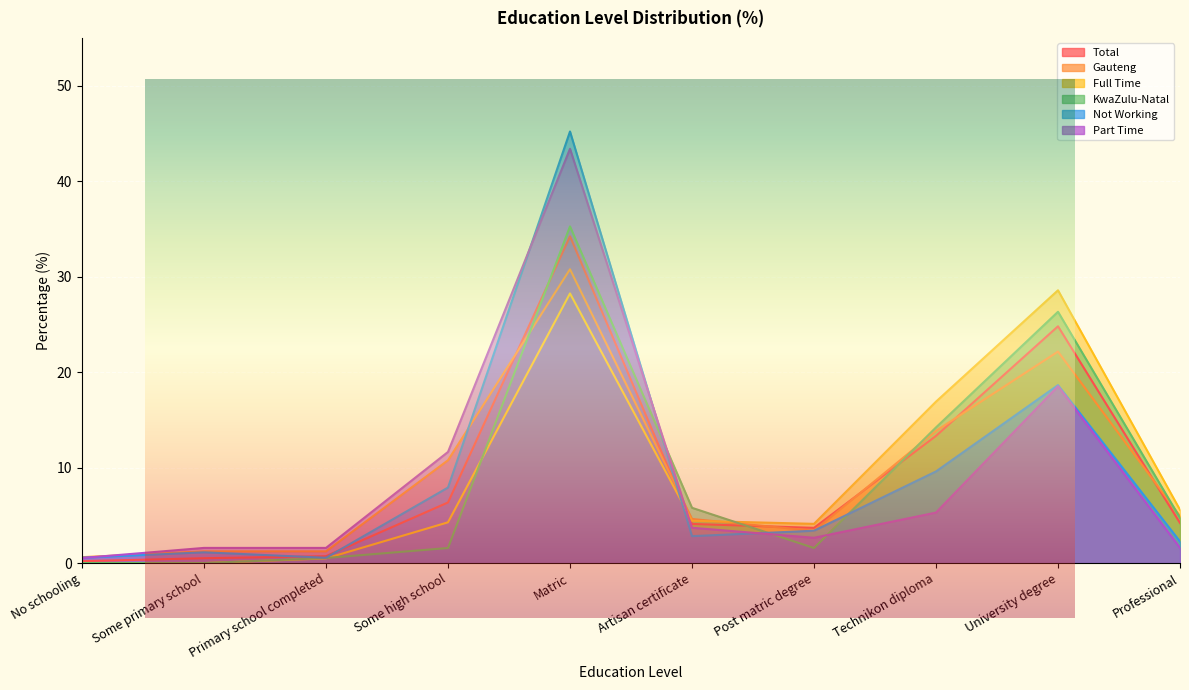

Reading right to left, transcribe all the data shown in this chart.

Total: Professional=4.2	University degree=24.8	Technikon diploma=13.3	Post matric degree=3.7	Artisan certificate=4.1	Matric=34.2	Some high school=6.3	Primary school completed=0.7	Some primary school=0.5	No schooling=0.2
Gauteng: Professional=4.9	University degree=22.1	Technikon diploma=13.8	Post matric degree=3.4	Artisan certificate=4.6	Matric=30.8	Some high school=10.8	Primary school completed=1.2	Some primary school=1.2	No schooling=0.6
Full Time: Professional=5.6	University degree=28.6	Technikon diploma=16.9	Post matric degree=4.1	Artisan certificate=4.4	Matric=28.2	Some high school=4.3	Primary school completed=0.5	Some primary school=0.0	No schooling=0.0
KwaZulu-Natal: Professional=4.7	University degree=26.3	Technikon diploma=14.2	Post matric degree=1.6	Artisan certificate=5.8	Matric=35.3	Some high school=1.6	Primary school completed=0.5	Some primary school=0.0	No schooling=0.0
Not Working: Professional=2.3	University degree=18.6	Technikon diploma=9.6	Post matric degree=3.4	Artisan certificate=2.8	Matric=45.2	Some high school=7.9	Primary school completed=0.6	Some primary school=1.1	No schooling=0.6
Part Time: Professional=1.6	University degree=18.5	Technikon diploma=5.3	Post matric degree=2.6	Artisan certificate=3.7	Matric=43.4	Some high school=11.6	Primary school completed=1.6	Some primary school=1.6	No schooling=0.5